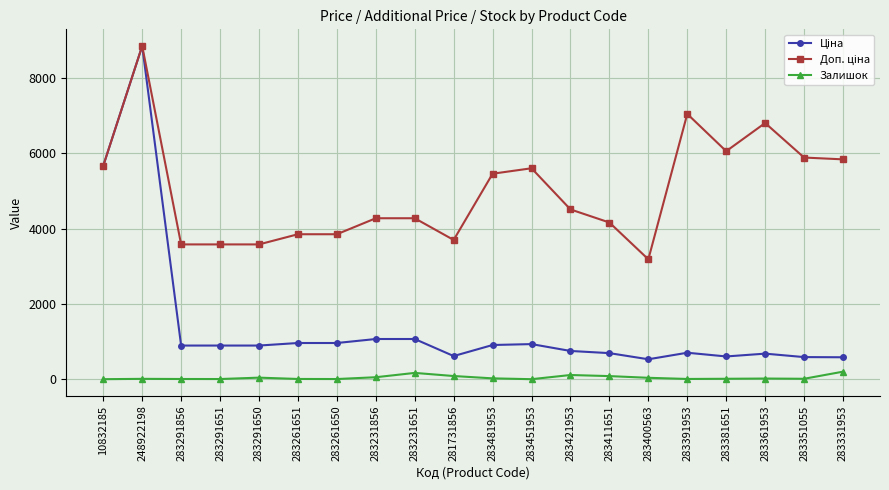

Which label corresponds to the largest value in the chart?

248922198